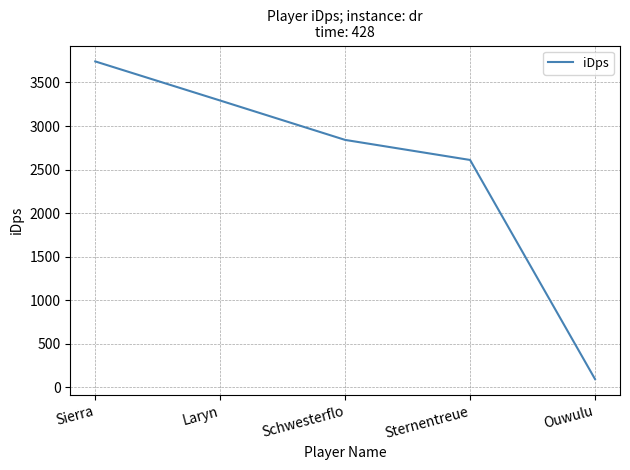

What position from the right is Ouwulu?

1